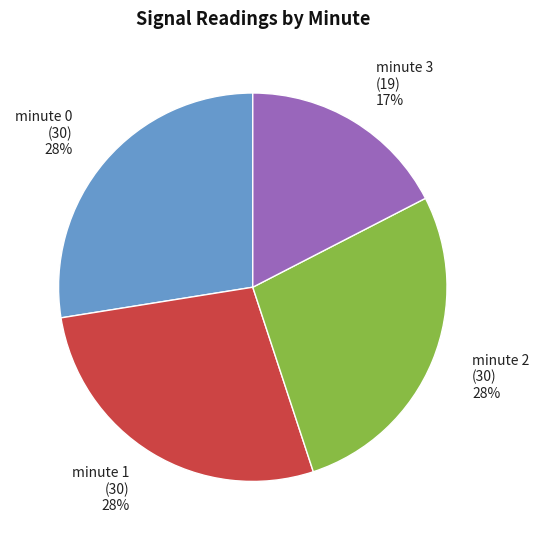

Which category has the smallest portion of the pie?

minute 3 (19) 17%